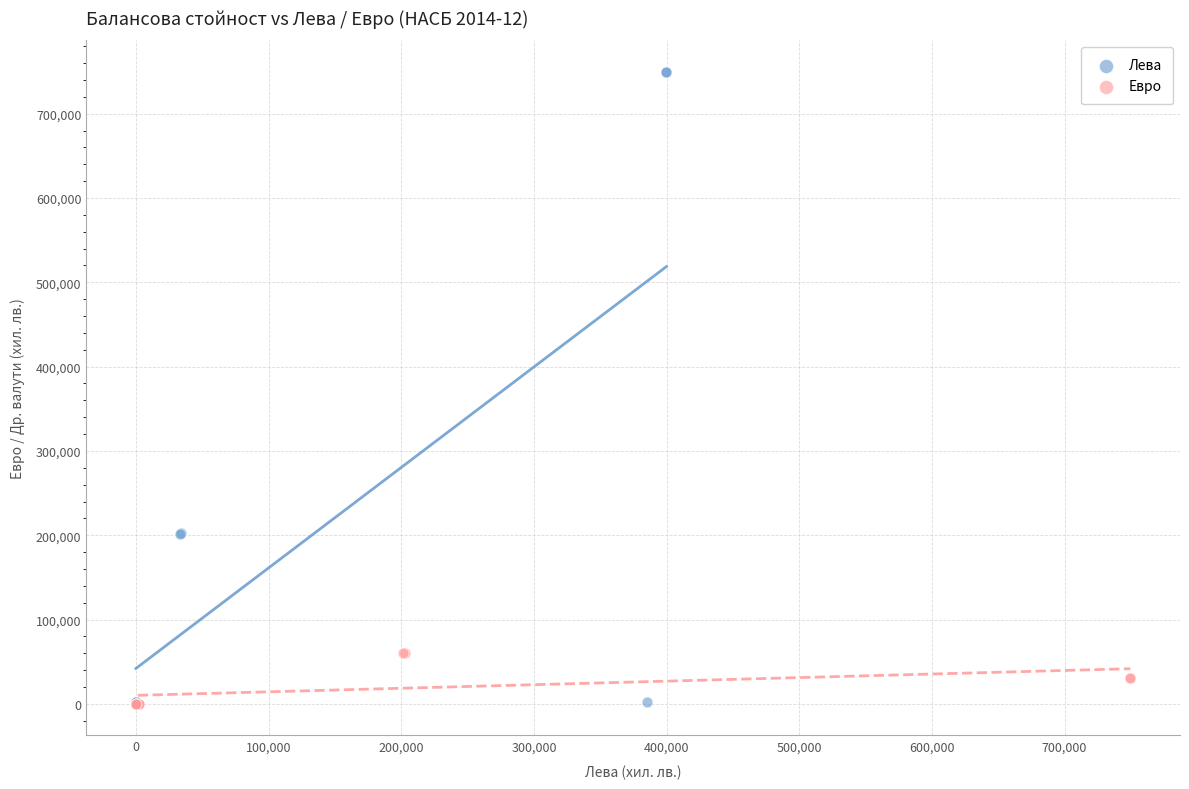

Which series contains the highest Y value?

Лева